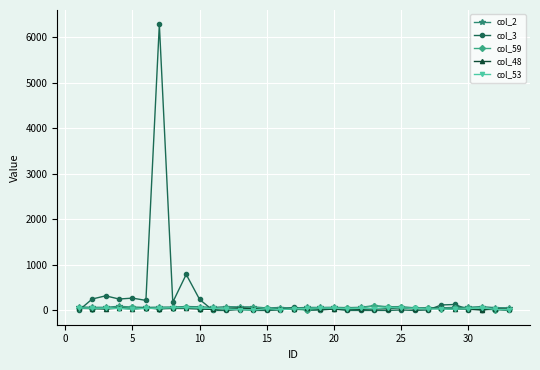

Which series has the largest range (max minus min)?

col_3